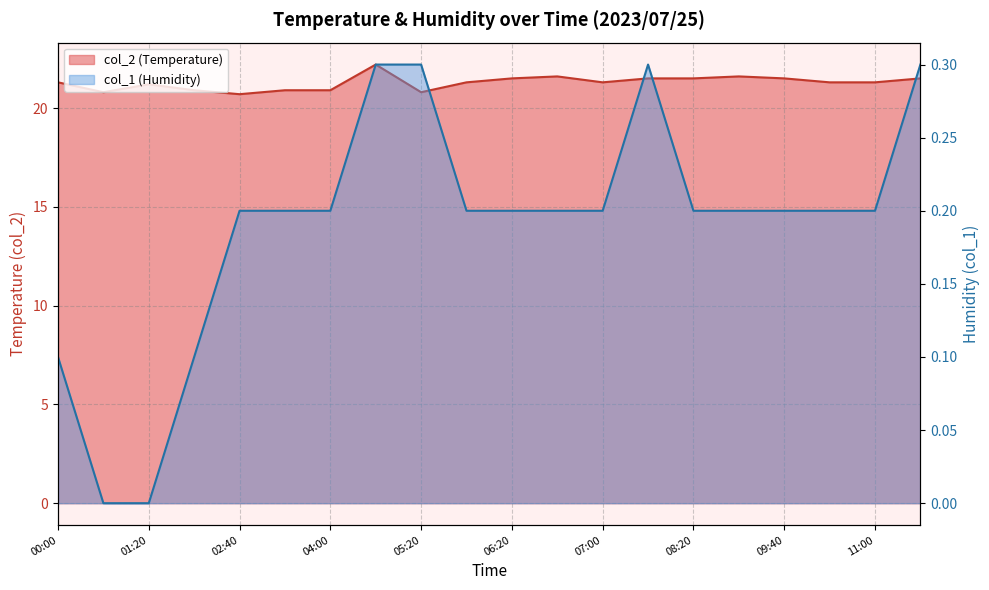

True or false: col_2 has more than 2 points higher than both neighbors.

True